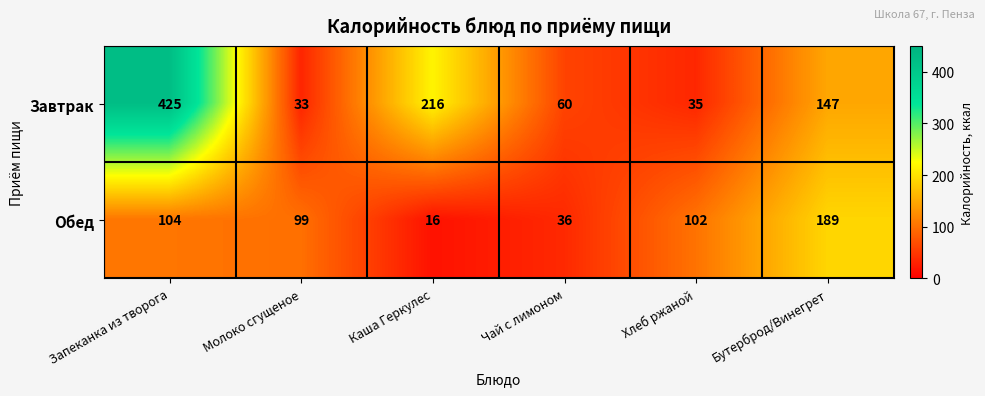

At how many categories does at least one series exceed 225?

1